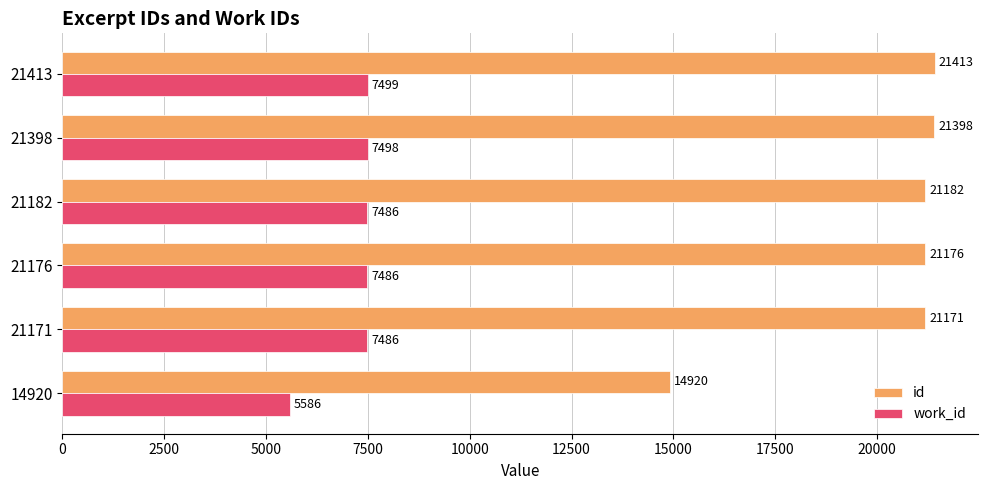

What is the minimum value shown in the chart?

5586